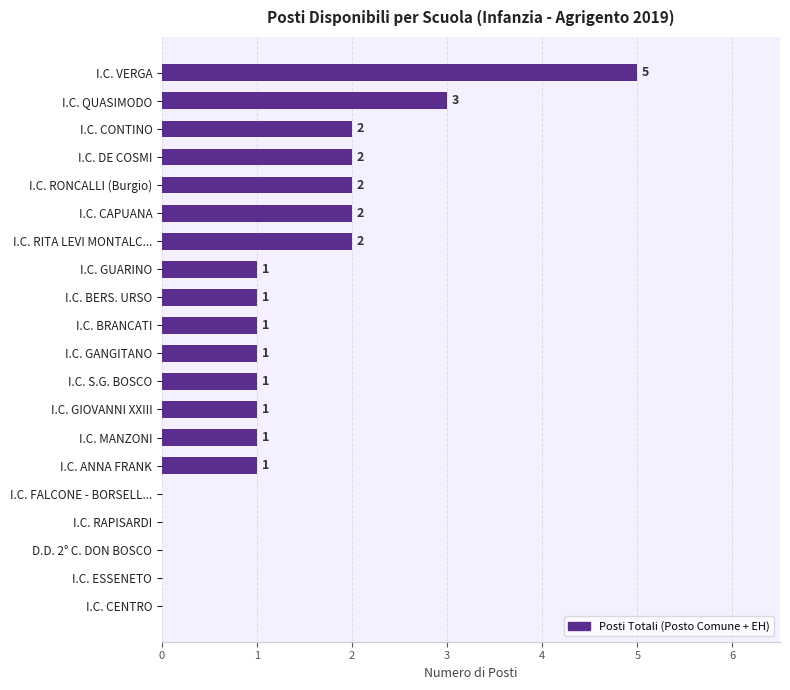

How many values are between 1 and 2?

13